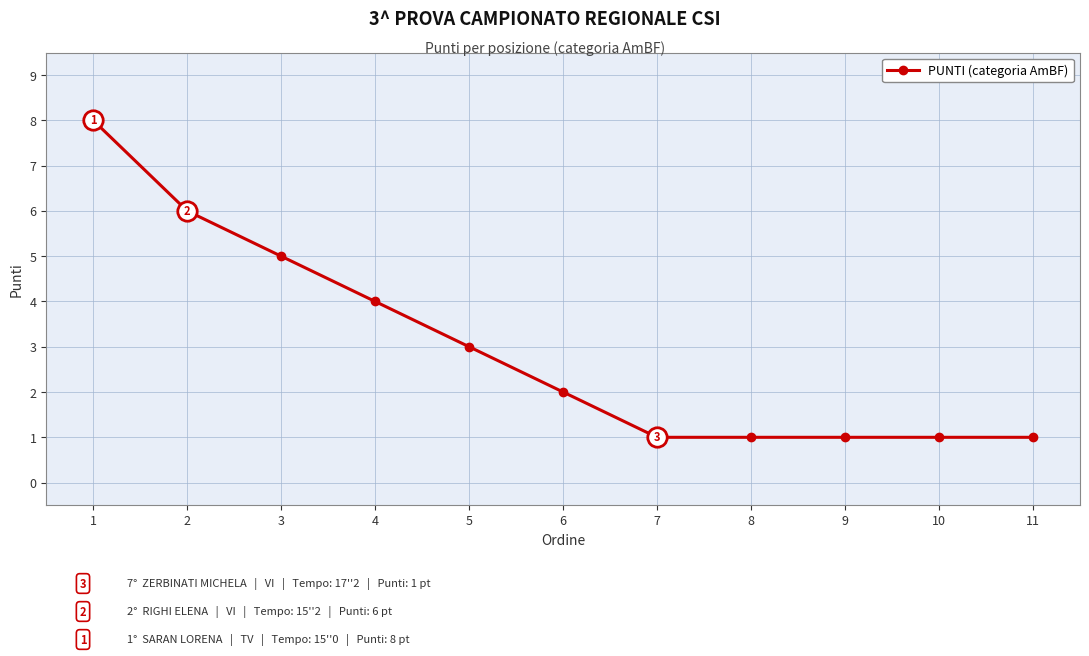

How many lines are shown in the chart?

1